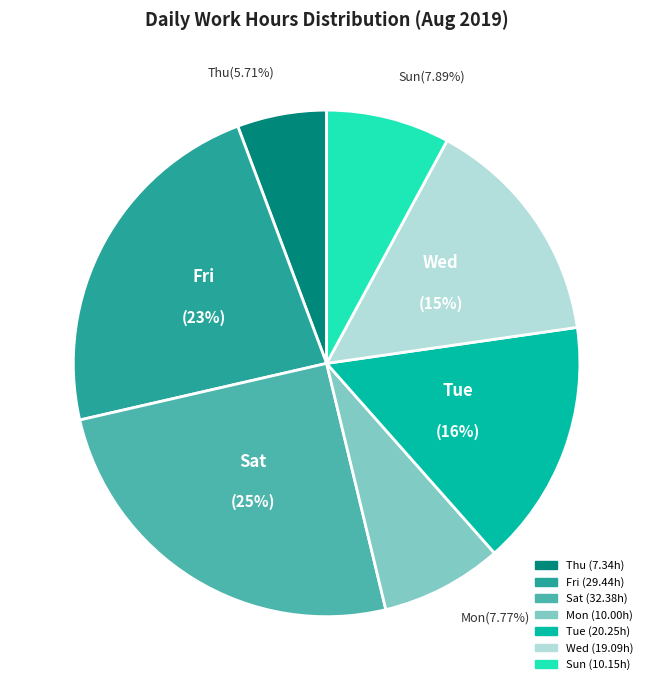

Is there a majority slice in this chart?

No